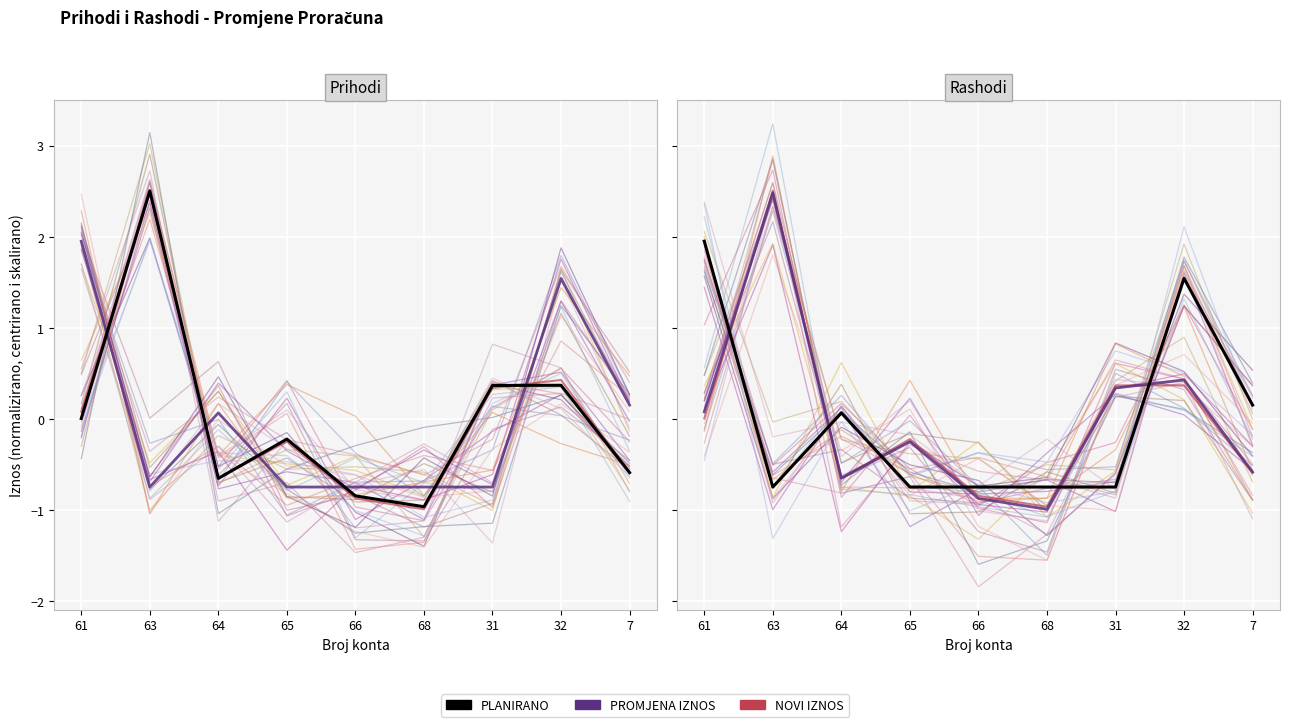

Reading right to left, what are all the values shown in this chart?

PLANIRANO: 0.2	1.5	-0.7	-0.7	-0.7	-0.7	0.1	-0.7	2.0
PROMJENA IZNOS: -0.6	0.4	0.3	-1.0	-0.9	-0.2	-0.6	2.5	0.1
NOVI IZNOS: -0.6	0.4	0.4	-1.0	-0.8	-0.2	-0.6	2.5	0.0